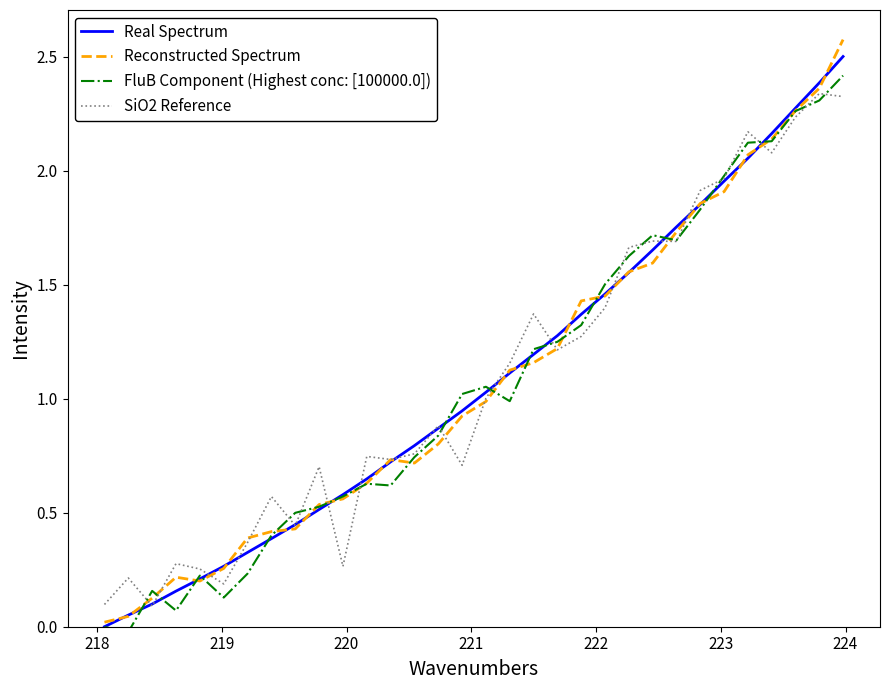

Which series has the widest spread of values?

Reconstructed Spectrum